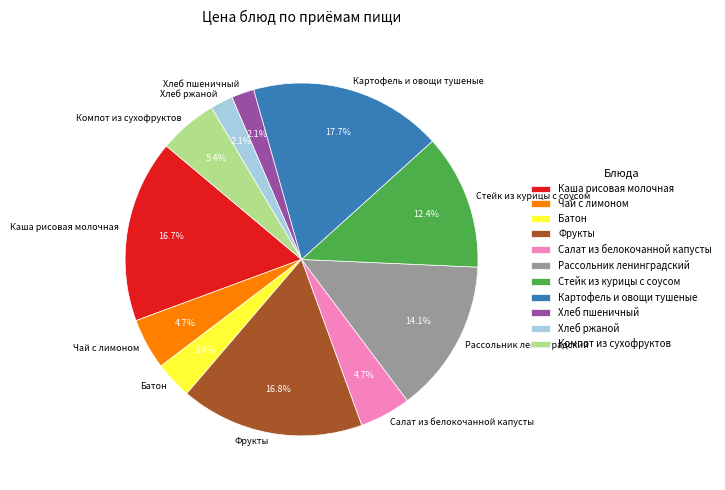

To the nearest percent, what percentage of the pie is Стейк из курицы с соусом?

12%